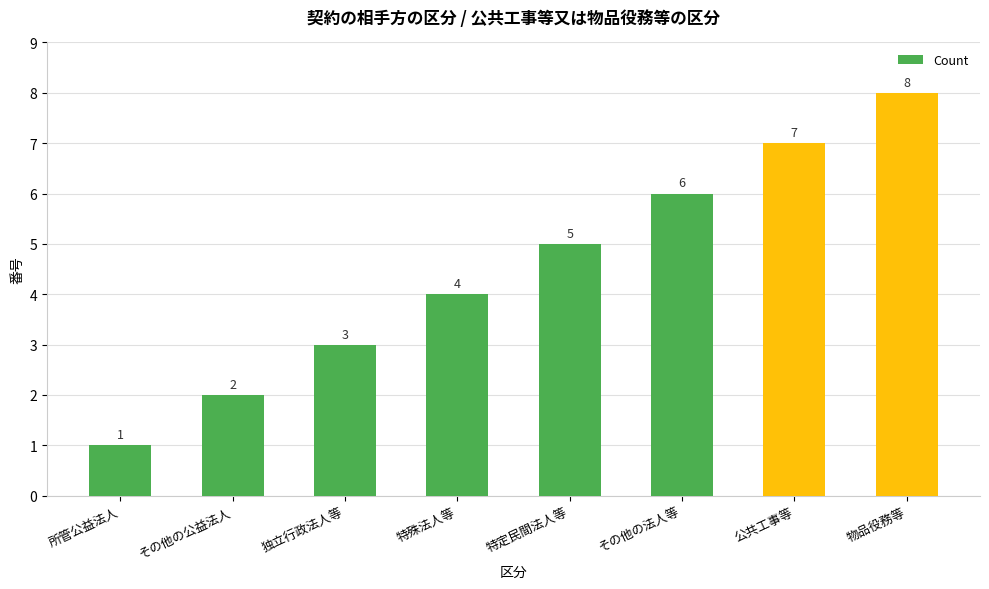

What is the ratio of the value at 所管公益法人 to the value at 特定民間法人等?

0.2